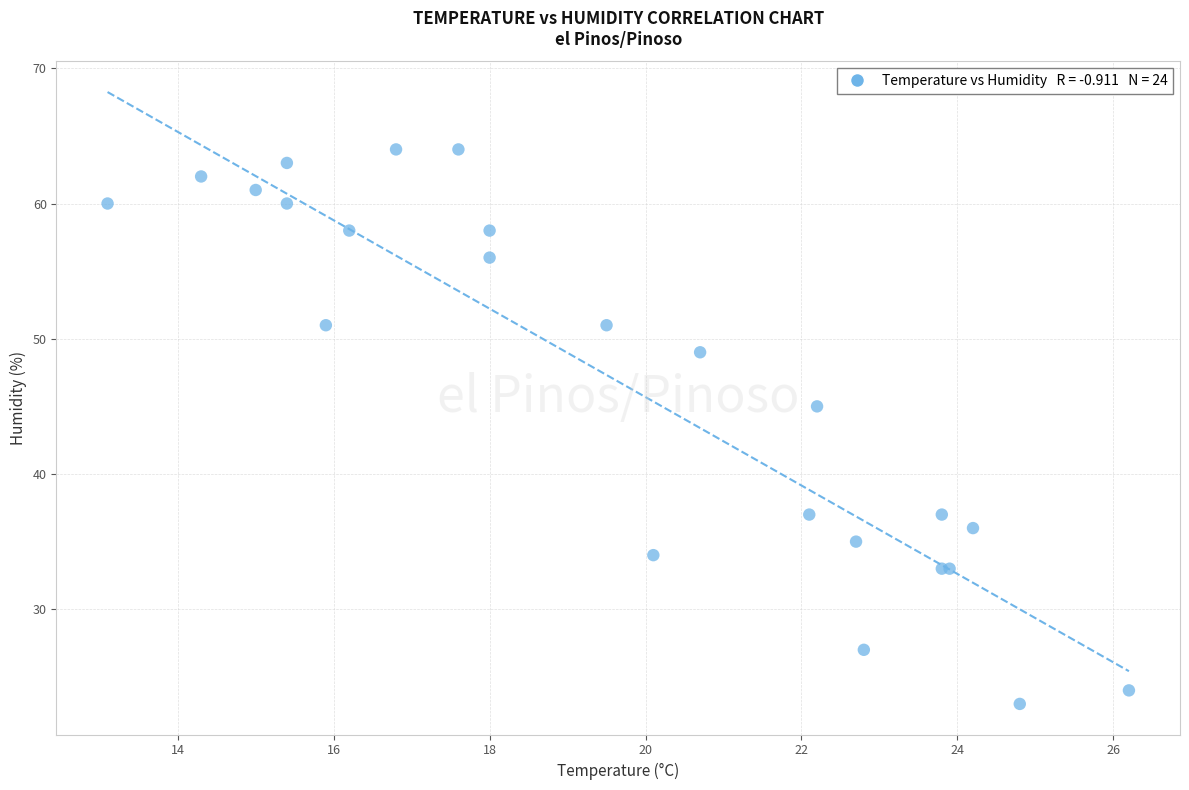

What Y value in the scatter plot is closest to 43?

45